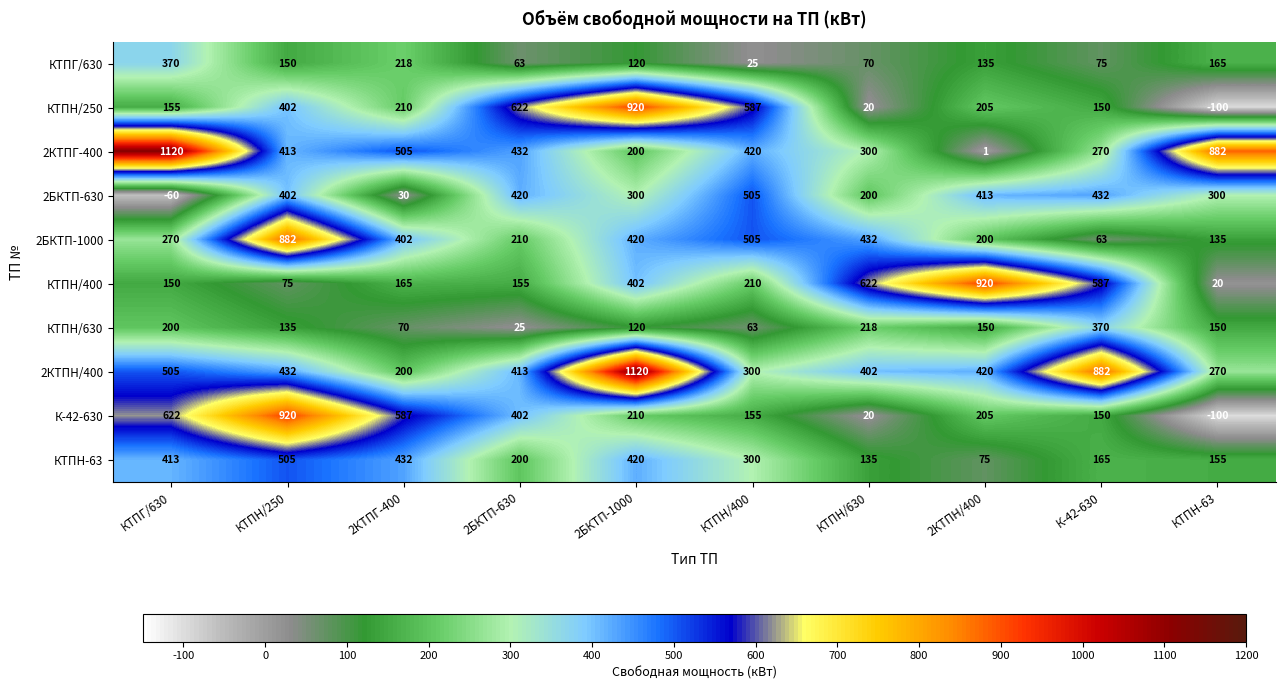

What is the smallest value displayed?

-100